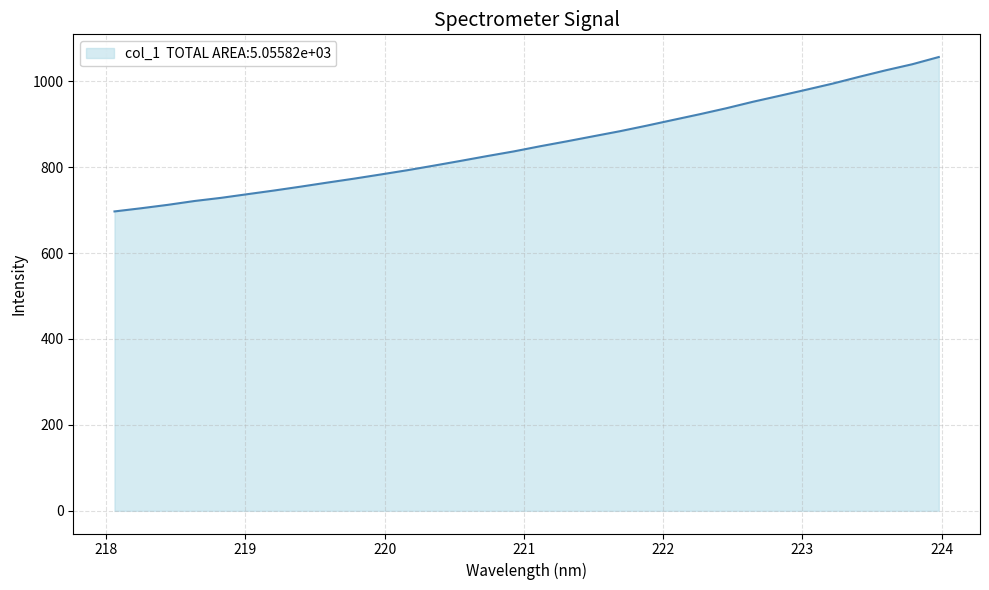

Does the chart have visible grid lines?

Yes